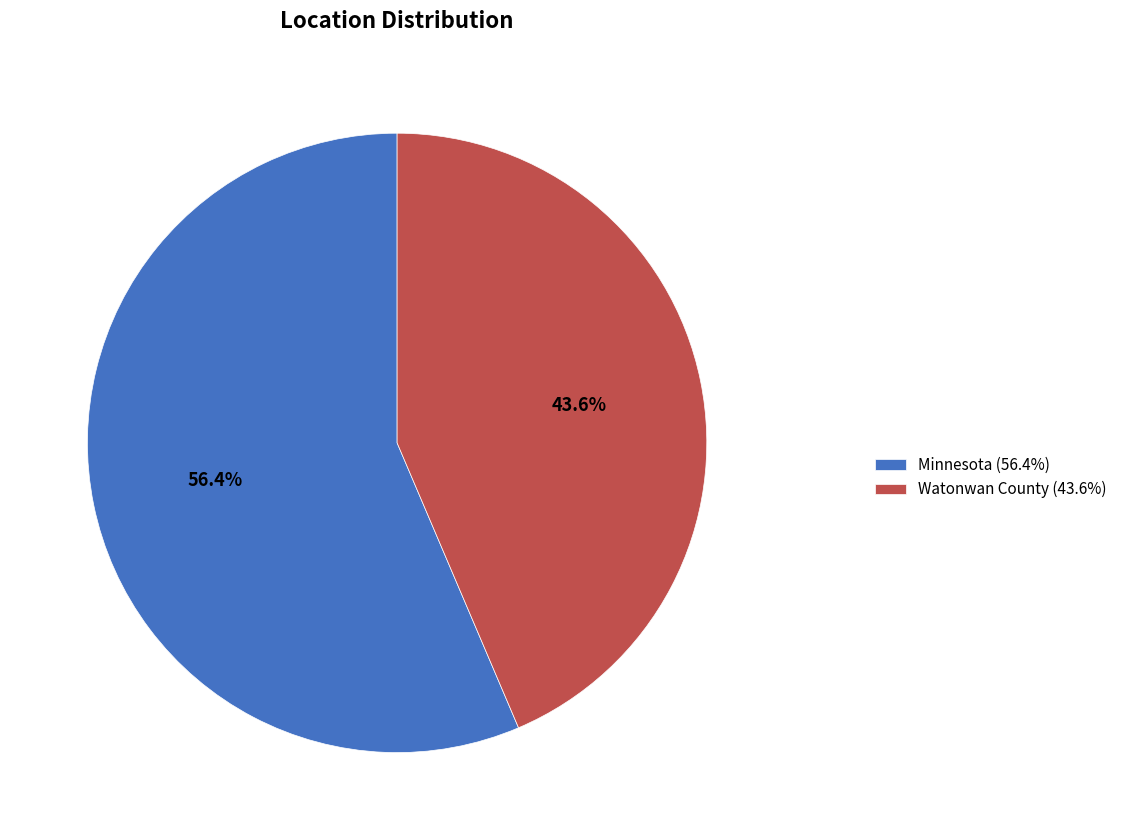

To the nearest percent, what is the difference between the largest and smallest slice percentages?

13%